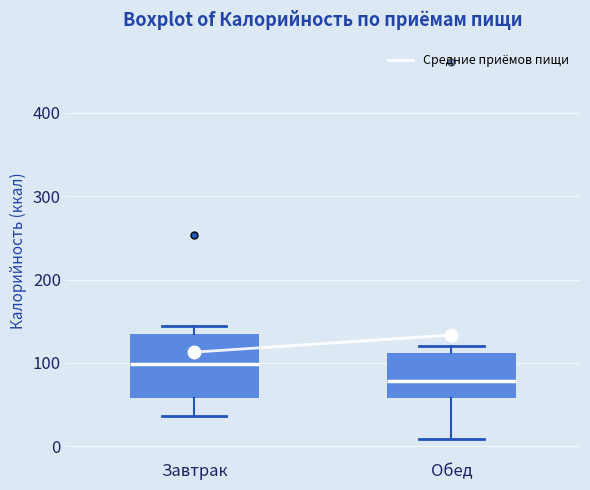

Which box is the tallest, from its lower edge to its upper edge?

Завтрак